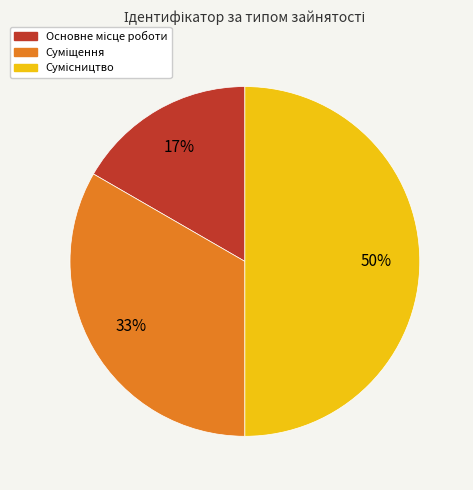

How many slices are in this pie chart?

3